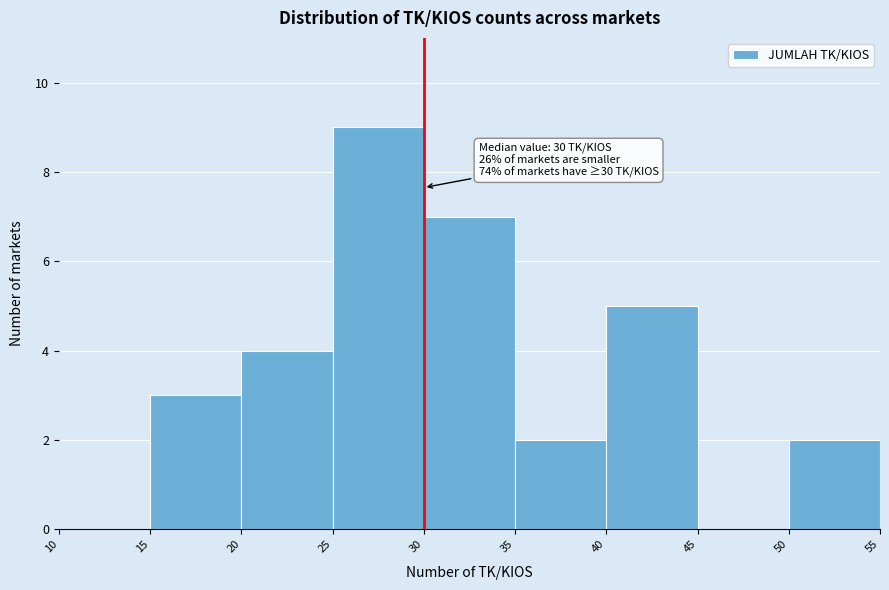

Over which range of the x-axis is the bar tallest?

25 to 30